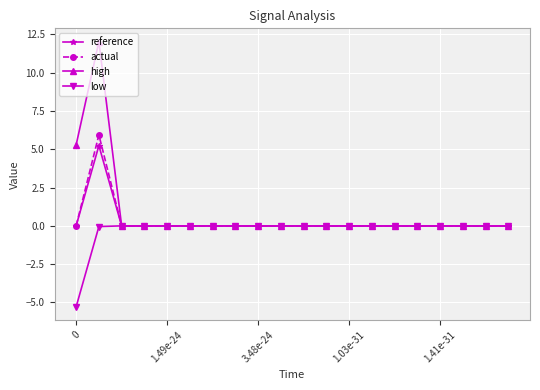

What is the minimum value shown in the chart?

-5.3